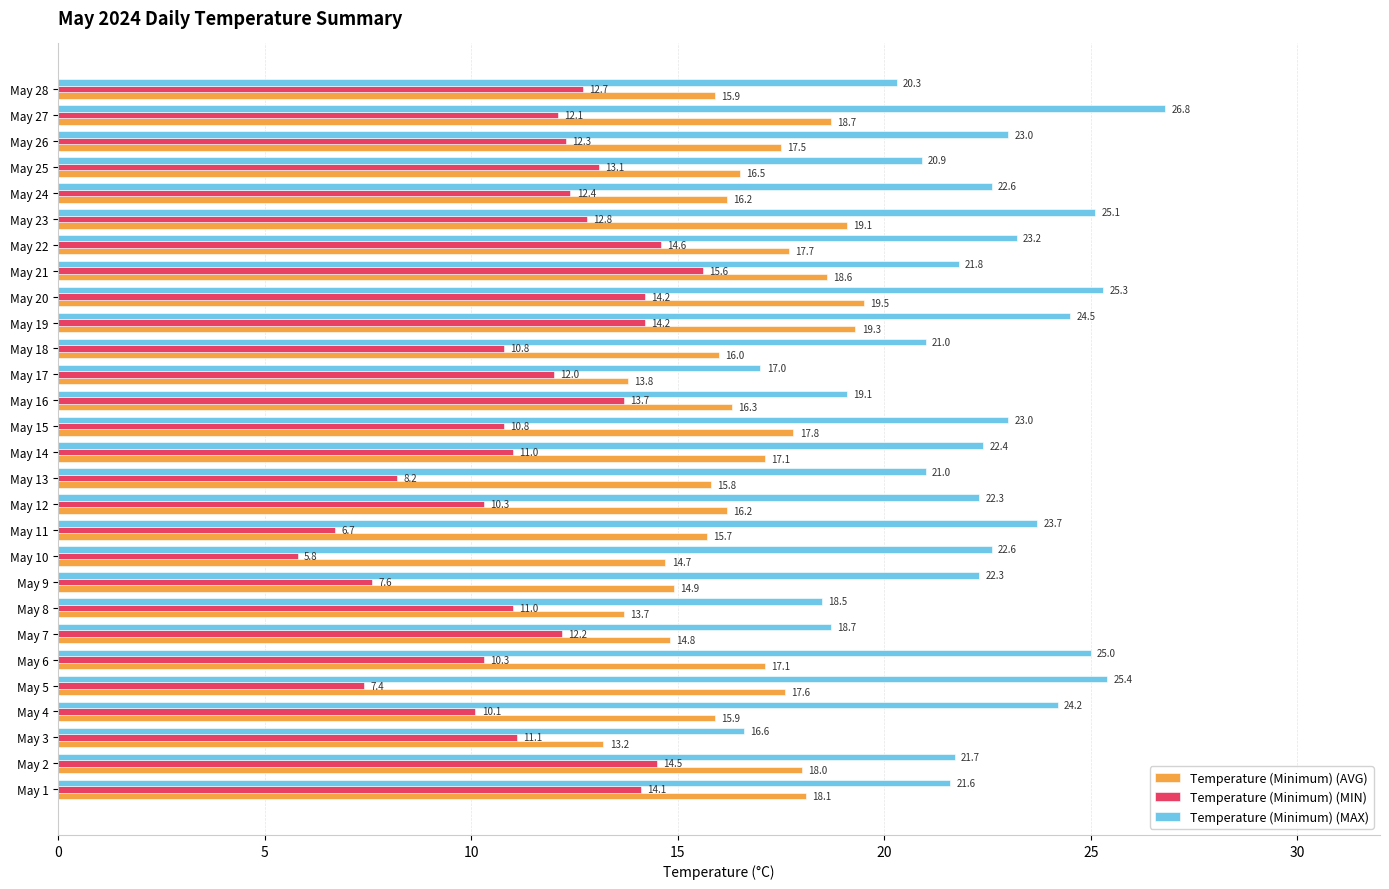

List the series in order of their peak value, highest first.

Temperature (Minimum) (MAX), Temperature (Minimum) (AVG), Temperature (Minimum) (MIN)